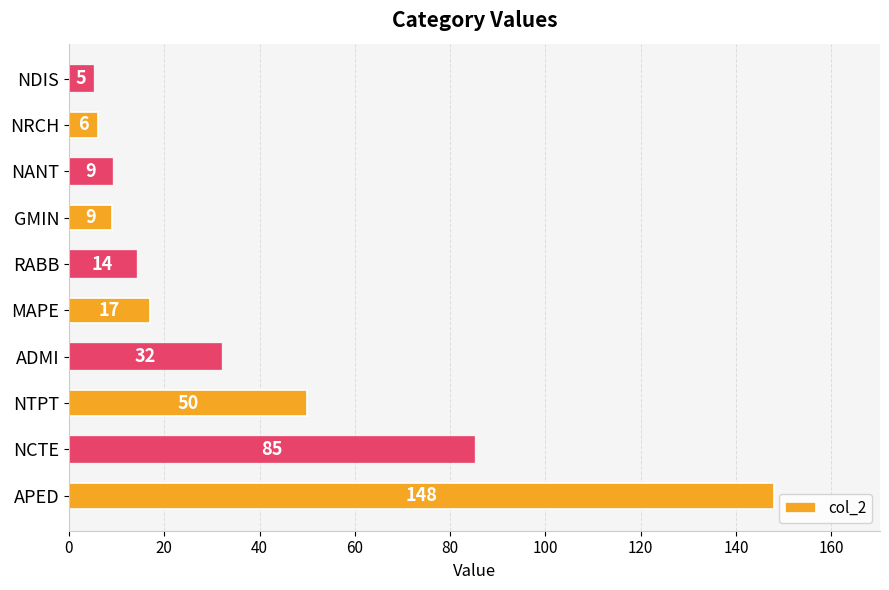

Is it true that the value at GMIN is 15?

False